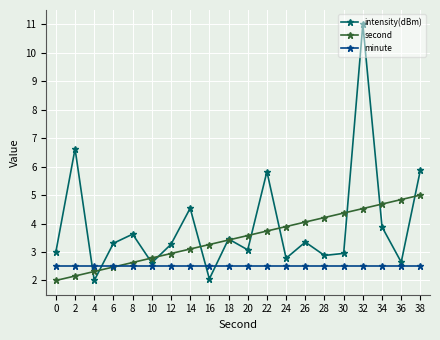

Reading left to right, what are all the values shown in this chart?

intensity(dBm): 3.0	6.6	2.0	3.3	3.6	2.6	3.3	4.5	2.1	3.5	3.1	5.8	2.8	3.3	2.9	3.0	11.0	3.9	2.6	5.9
second: 2.0	2.2	2.3	2.5	2.6	2.8	2.9	3.1	3.3	3.4	3.6	3.7	3.9	4.1	4.2	4.4	4.5	4.7	4.8	5.0
minute: 2.5	2.5	2.5	2.5	2.5	2.5	2.5	2.5	2.5	2.5	2.5	2.5	2.5	2.5	2.5	2.5	2.5	2.5	2.5	2.5